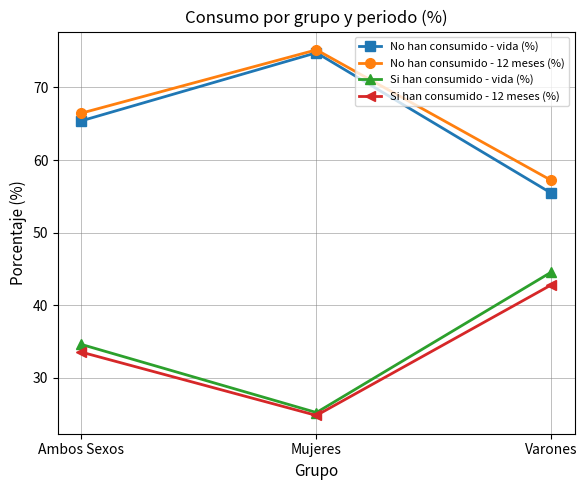

What is the label of the 1st point from the left?

Ambos Sexos